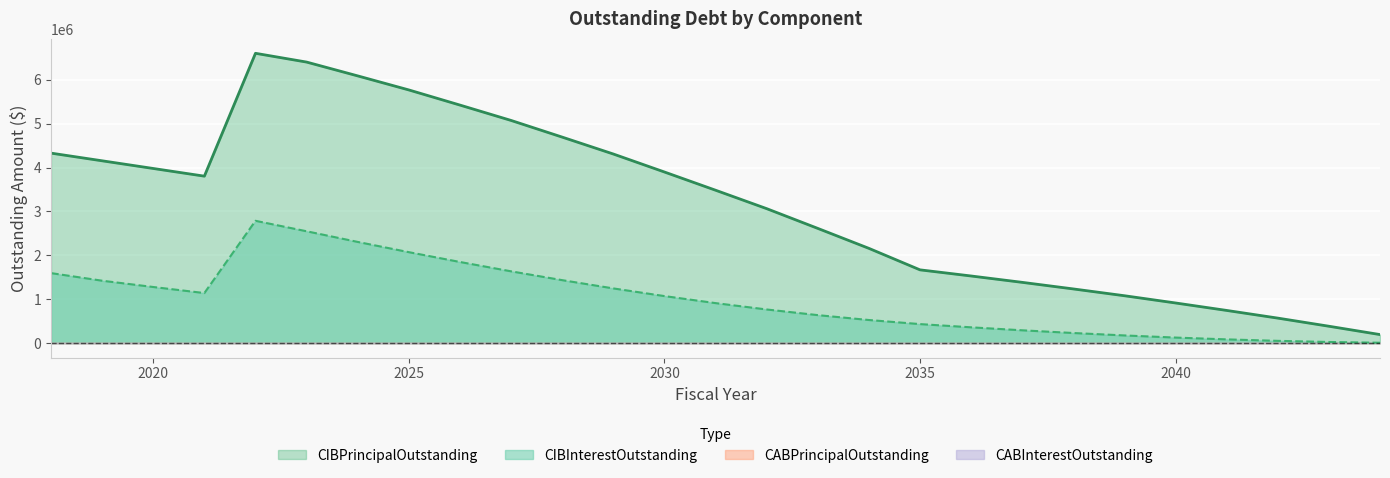

Between 2020 and 2033, which series saw the biggest shift?

CIBPrincipalOutstanding